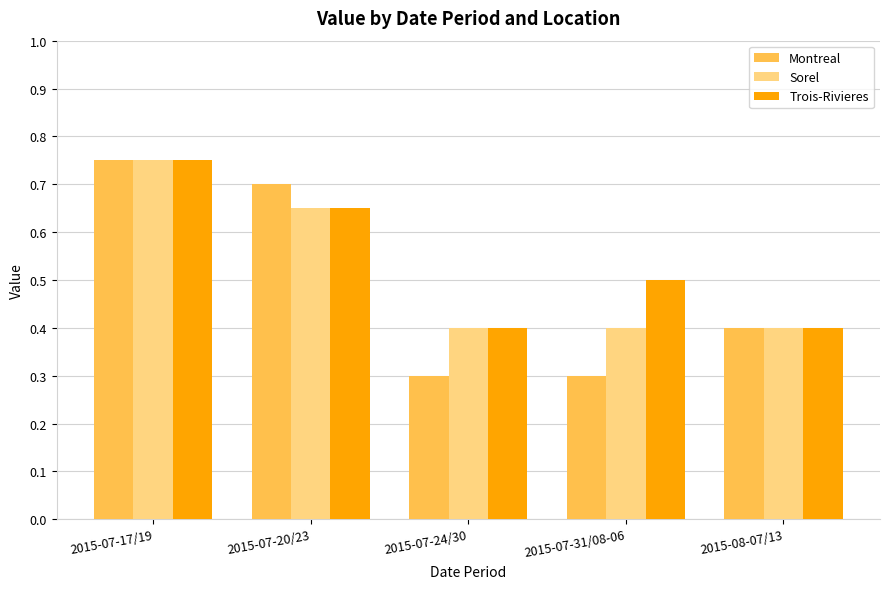

What is the label of the 3rd bar from the left?

2015-07-24/30